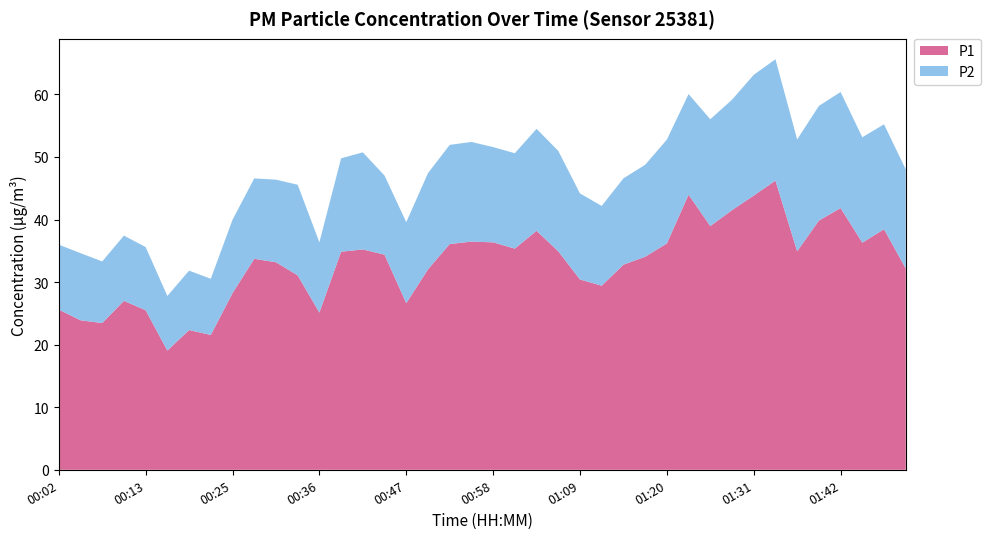

Reading left to right, what are all the values shown in this chart?

P1: 25.6	23.9	23.4	27.0	25.5	19.1	22.3	21.6	28.2	33.7	33.2	31.1	25.1	34.9	35.2	34.4	26.6	32.0	36.1	36.5	36.4	35.4	38.2	34.9	30.4	29.4	32.8	34.0	36.2	44.0	39.0	41.5	43.8	46.2	34.9	39.8	41.8	36.3	38.5	32.2
P2: 10.4	10.7	9.8	10.4	10.1	8.7	9.5	9.0	11.7	12.8	13.2	14.5	11.2	14.9	15.5	12.7	12.9	15.4	15.8	15.9	15.2	15.2	16.3	16.1	13.8	12.8	13.8	14.7	16.6	16.1	17.1	17.6	19.3	19.4	17.9	18.3	18.6	16.9	16.8	15.8